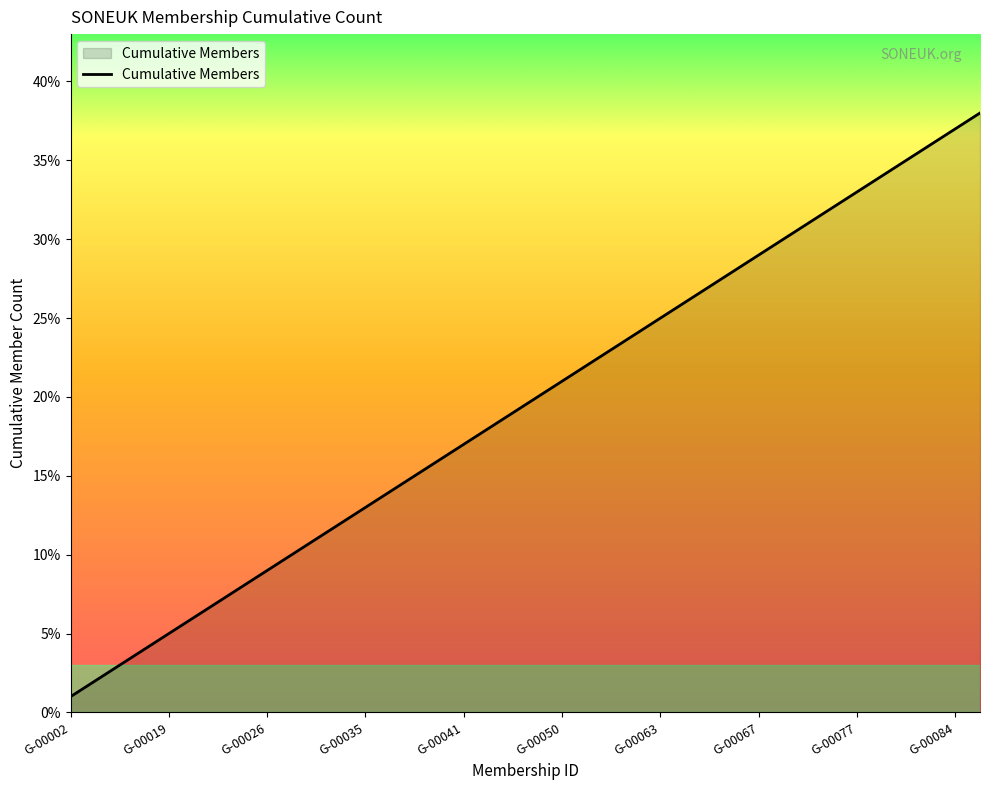

What is the maximum value shown in the chart?

38